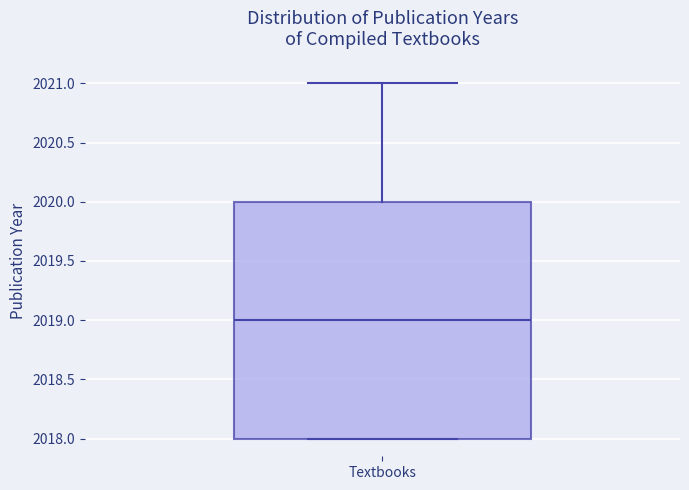

Read this box plot against the y-axis: the position of the median line, the range covered by the box, and the ends of both whiskers. The values are not printed on the chart, so give them approximately, as read against the axis.

median 2019, box 2018 to 2020, whiskers 2018 to 2021